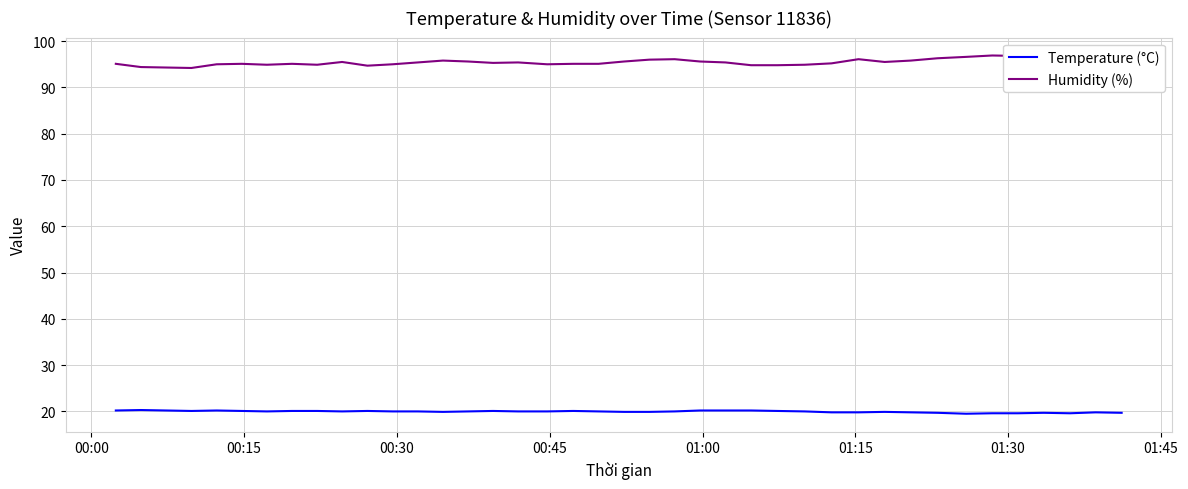

What is the minimum value for Humidity (%)?

94.2